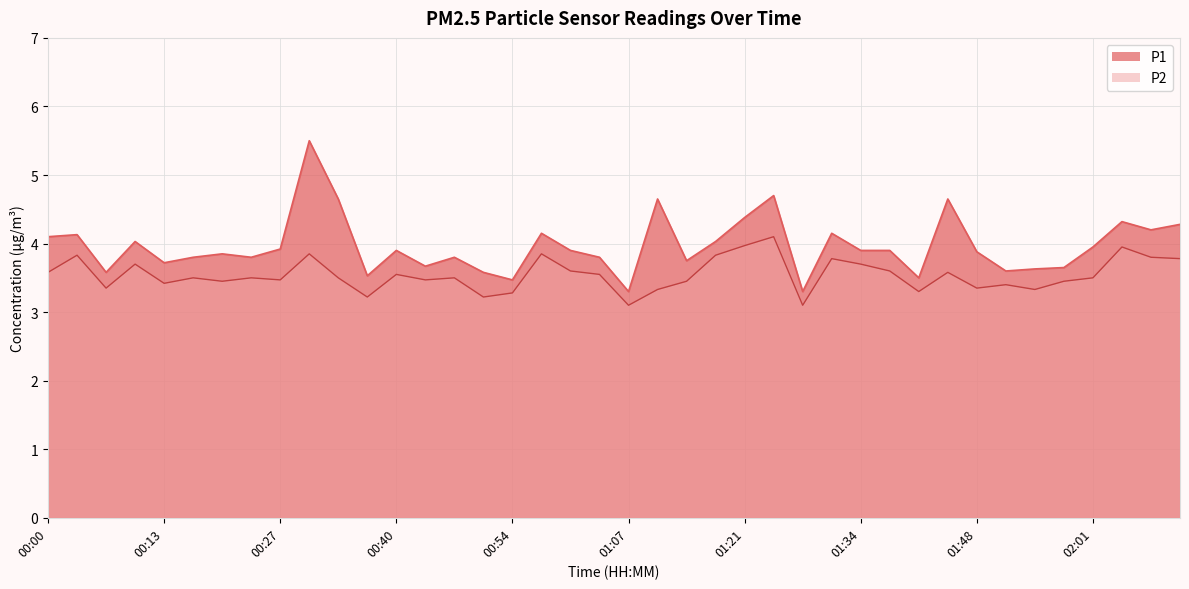

How many categories are shown in the chart?

40